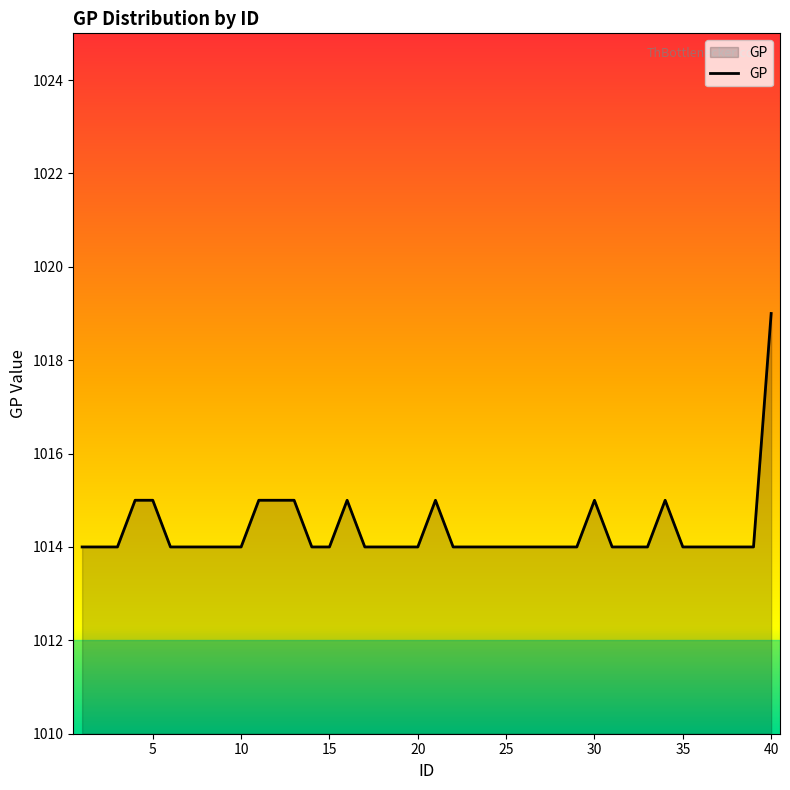

What is the smallest value displayed?

1014